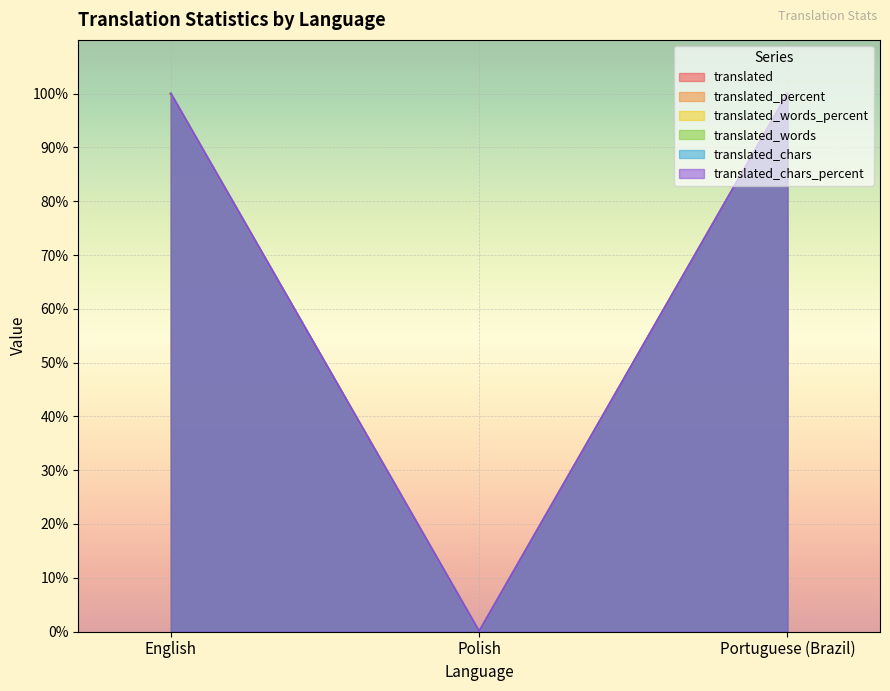

What is the label of the 2nd point from the right?

Polish